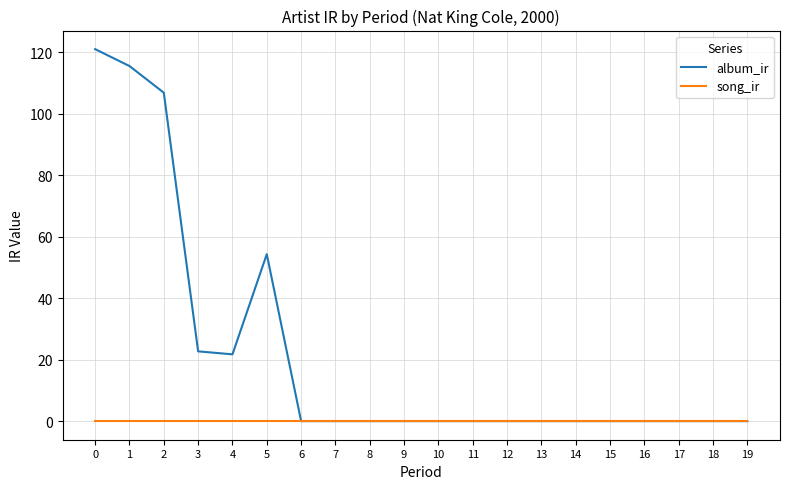

Reading right to left, list all the values displayed in this chart.

album_ir: 19=0.0	18=0.0	17=0.0	16=0.0	15=0.0	14=0.0	13=0.0	12=0.0	11=0.0	10=0.0	9=0.0	8=0.0	7=0.0	6=0.0	5=54.3	4=21.7	3=22.7	2=106.8	1=115.4	0=120.9
song_ir: 19=0.0	18=0.0	17=0.0	16=0.0	15=0.0	14=0.0	13=0.0	12=0.0	11=0.0	10=0.0	9=0.0	8=0.0	7=0.0	6=0.0	5=0.0	4=0.0	3=0.0	2=0.0	1=0.0	0=0.0